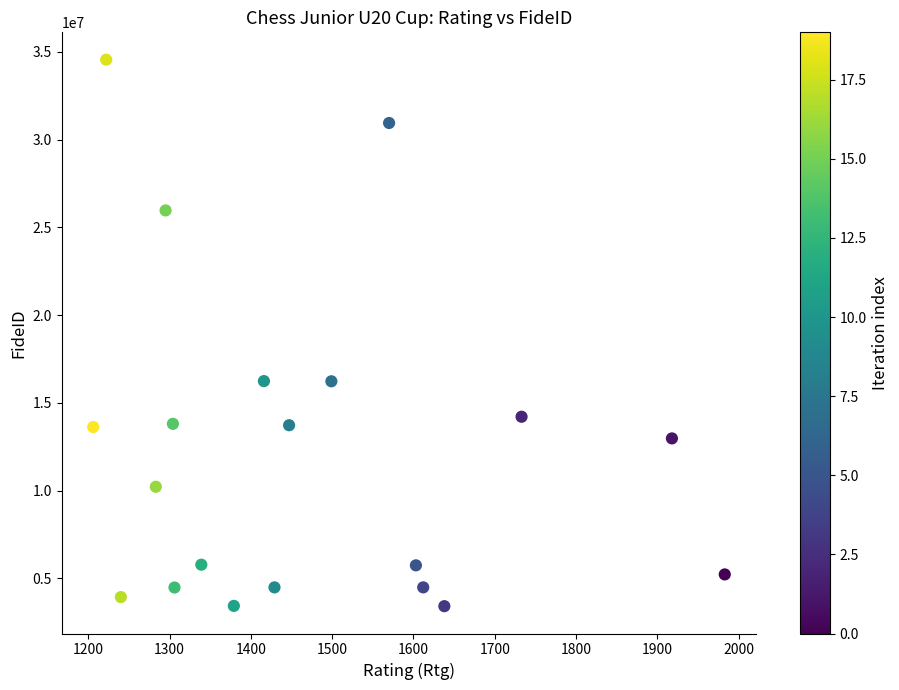

What is the range of X values (max minus min)?

777